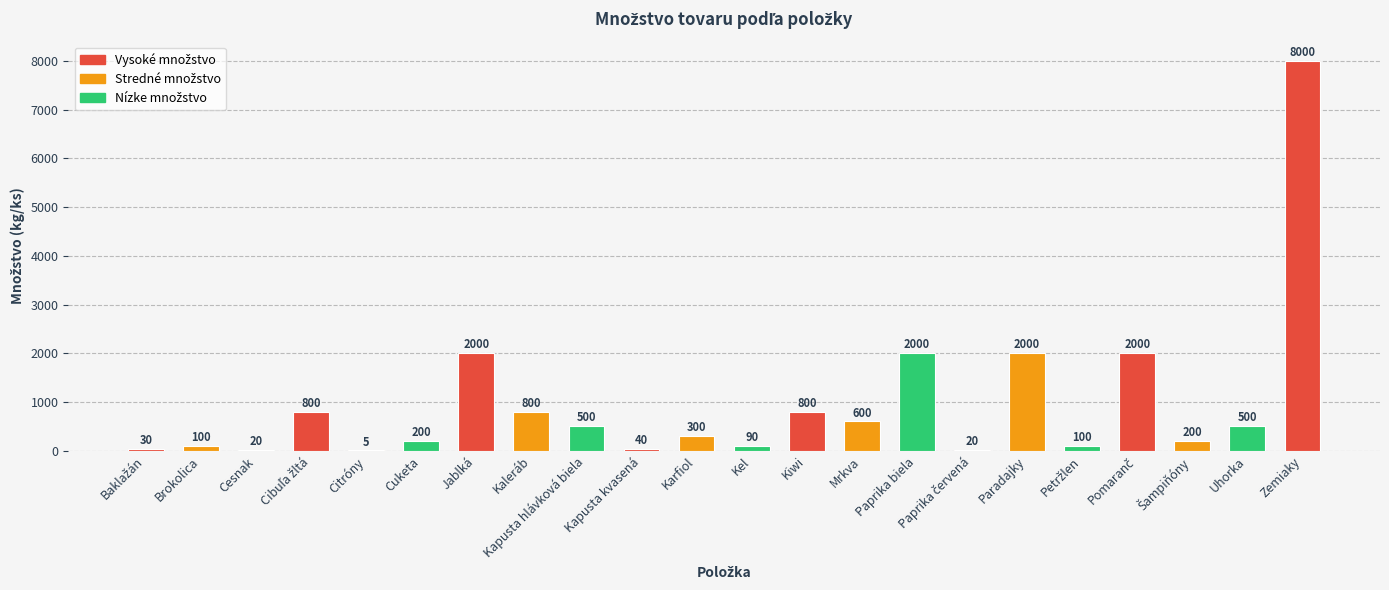

The value at Uhorka is 500. True or false?

True